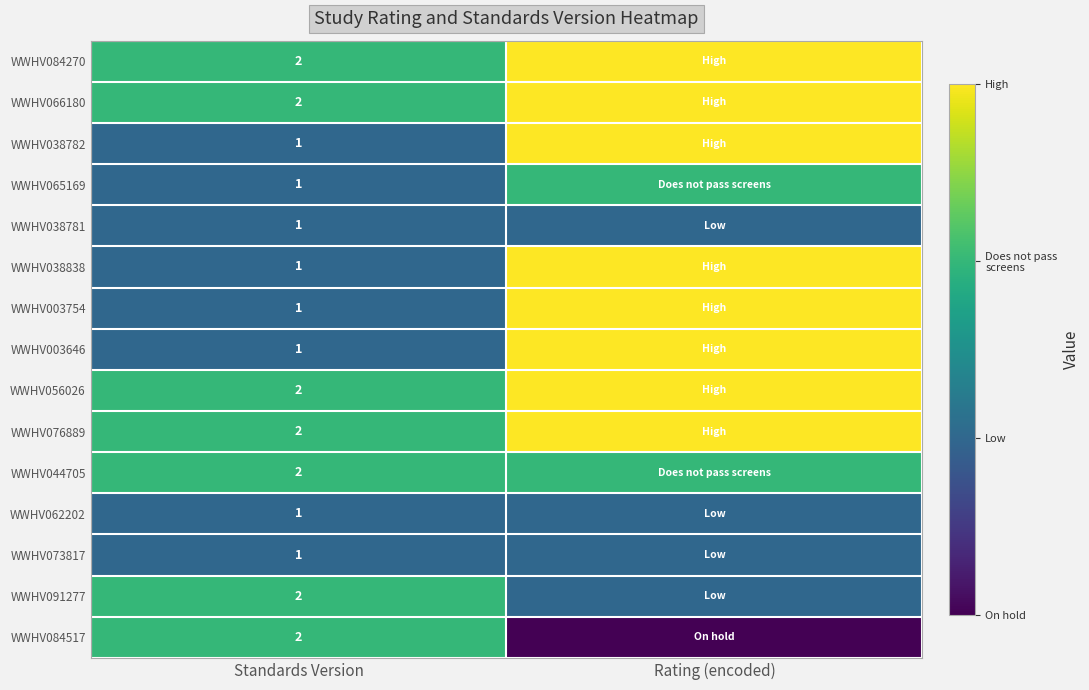

What is the total value across all series at Standards Version?

22